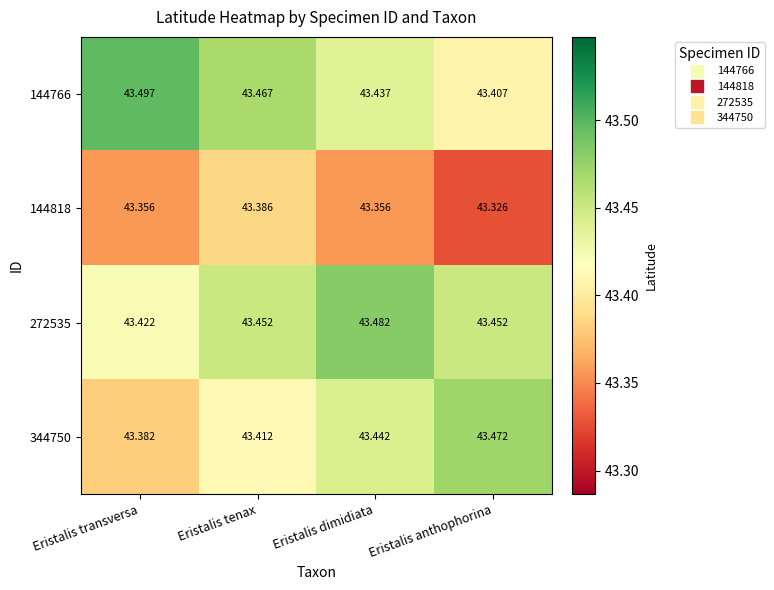

Is the value of 272535 at Eristalis anthophorina greater than the value of 344750 at Eristalis dimidiata?

Yes